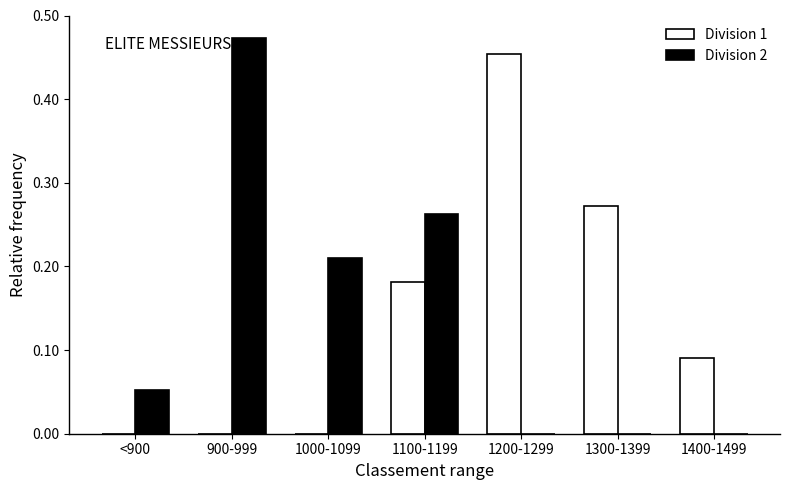

The Division 1 series shows -0.2 at 900-999. True or false?

False